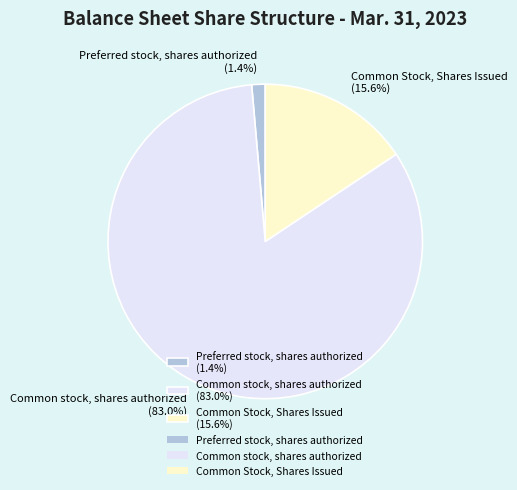

What is the ratio of the value at Common Stock, Shares Issued to the value at Common stock, shares authorized?

0.2